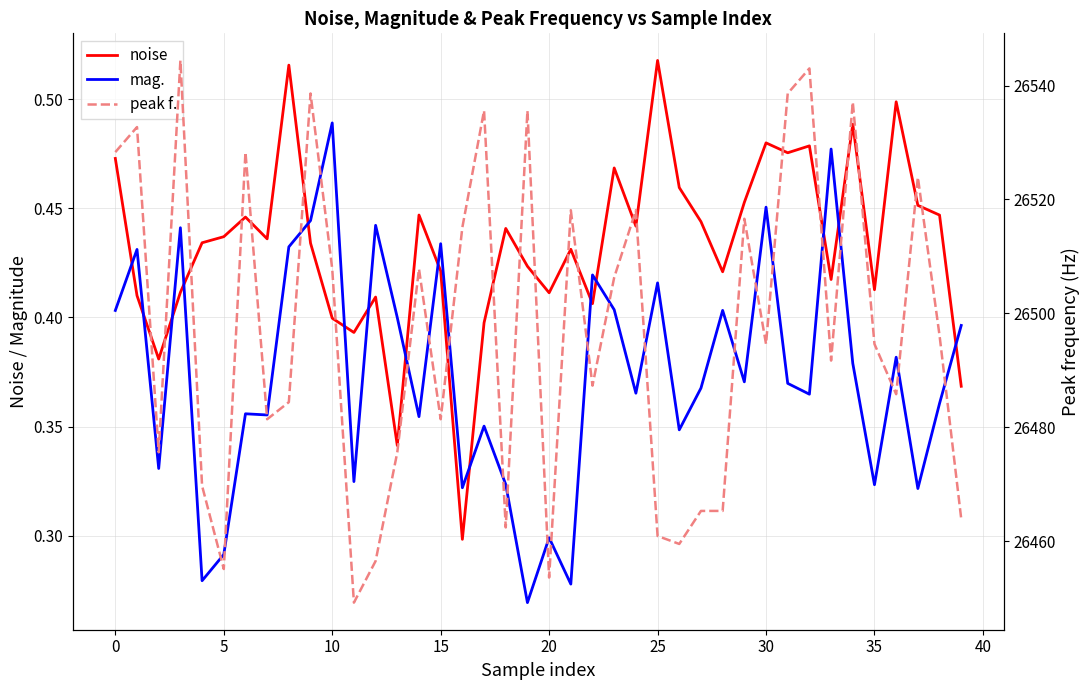

At which label does noise reach its minimum?

16